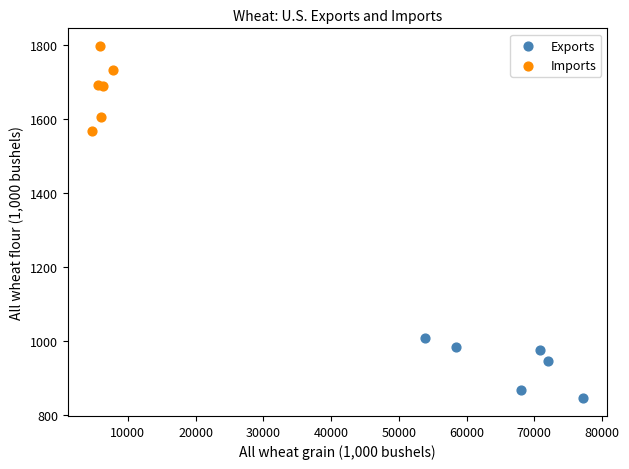

Which series contains the highest Y value?

Imports